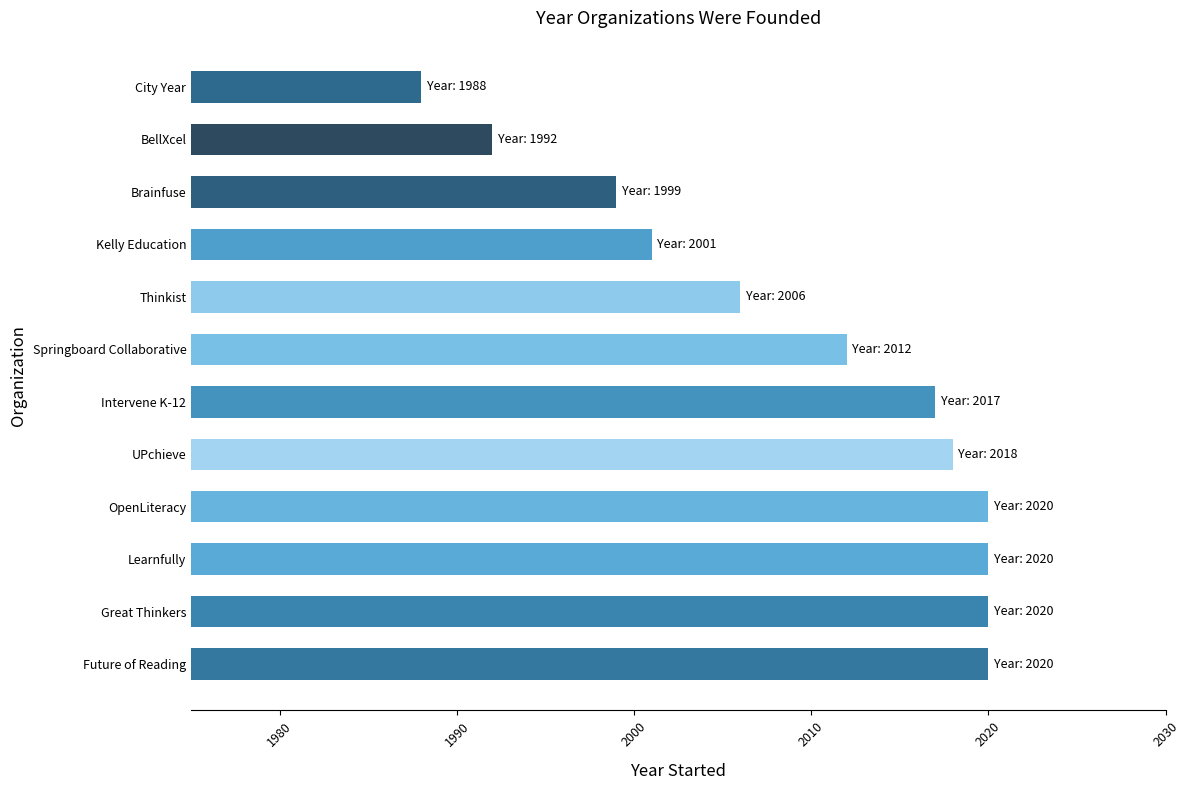

Is it true that the value at UPchieve is 1135?

False